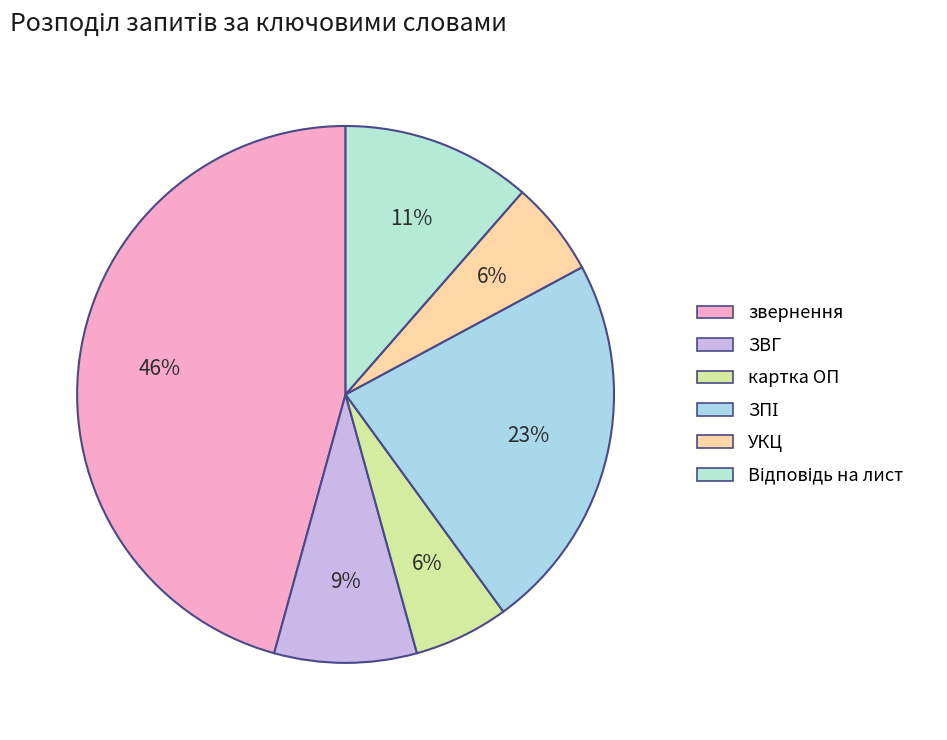

Which slice is the smallest?

картка ОП